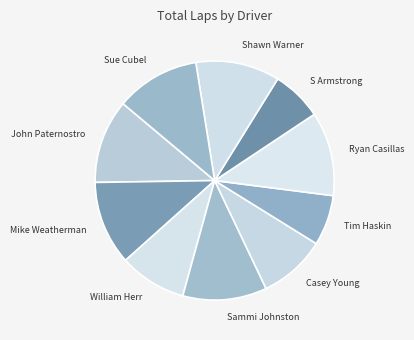

The Tim Haskin slice represents 7% of the pie. True or false?

True